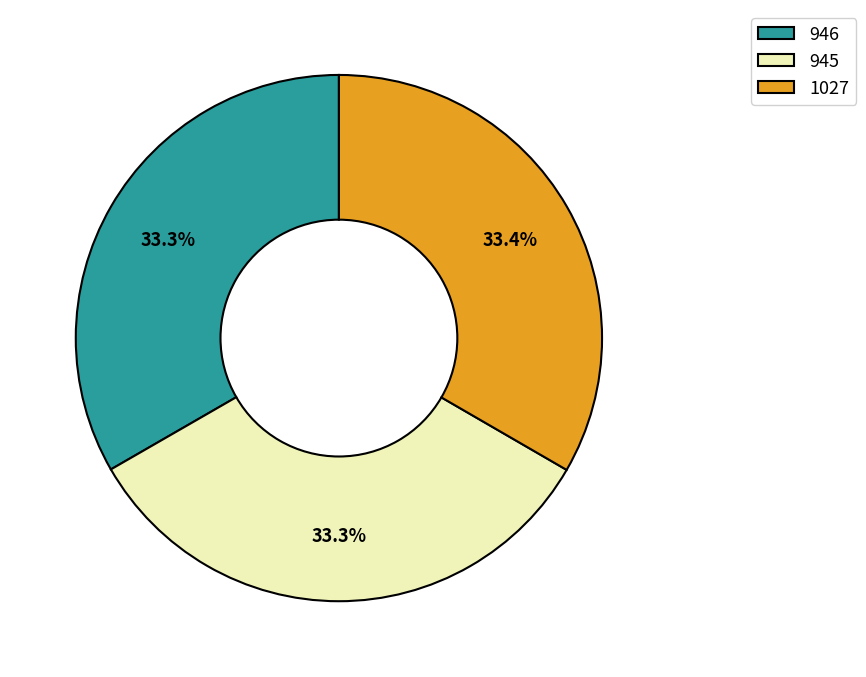

Approximately how many times larger is the value at 946 compared to 945?

1.0